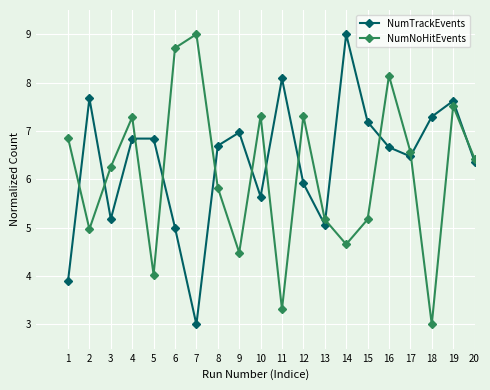

What is the highest value of the NumTrackEvents series?

9.0